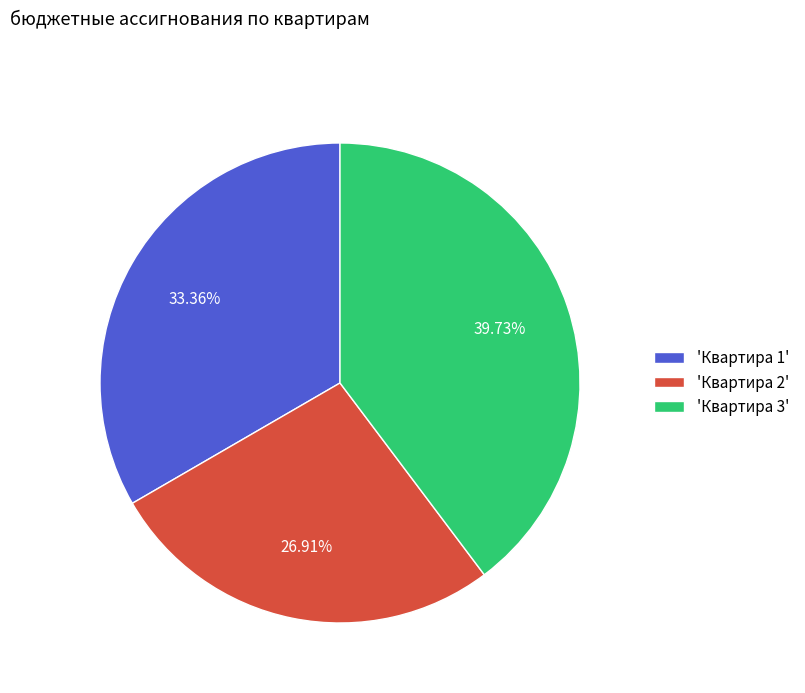

How many slices are in this pie chart?

3